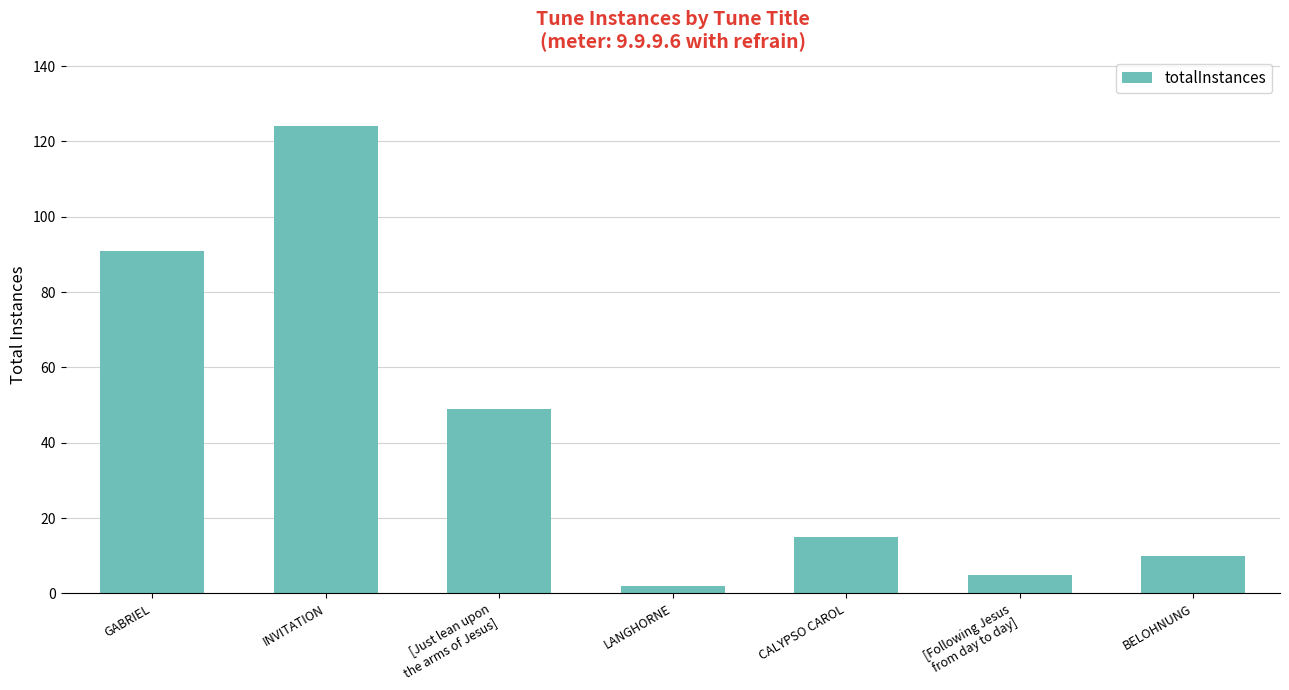

Reading left to right, list all the values displayed in this chart.

91	124	49	2	15	5	10